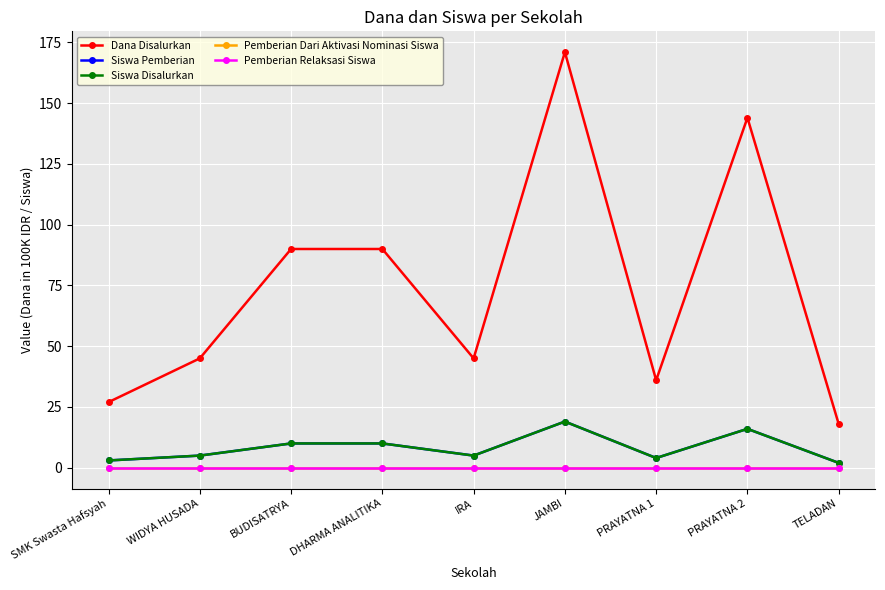

What is the total value across all series at IRA?

55